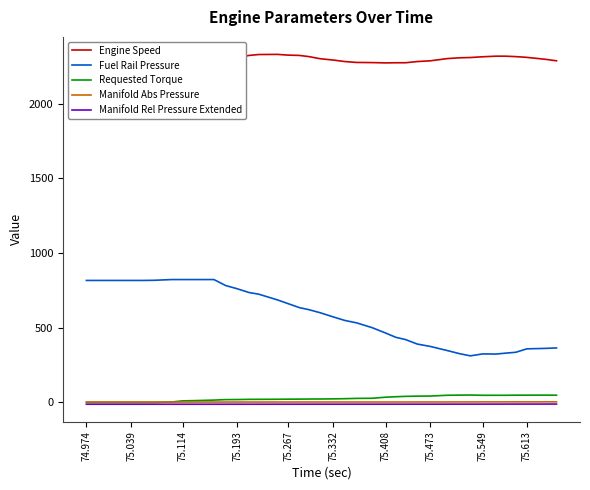

How many categories are shown in the chart?

39